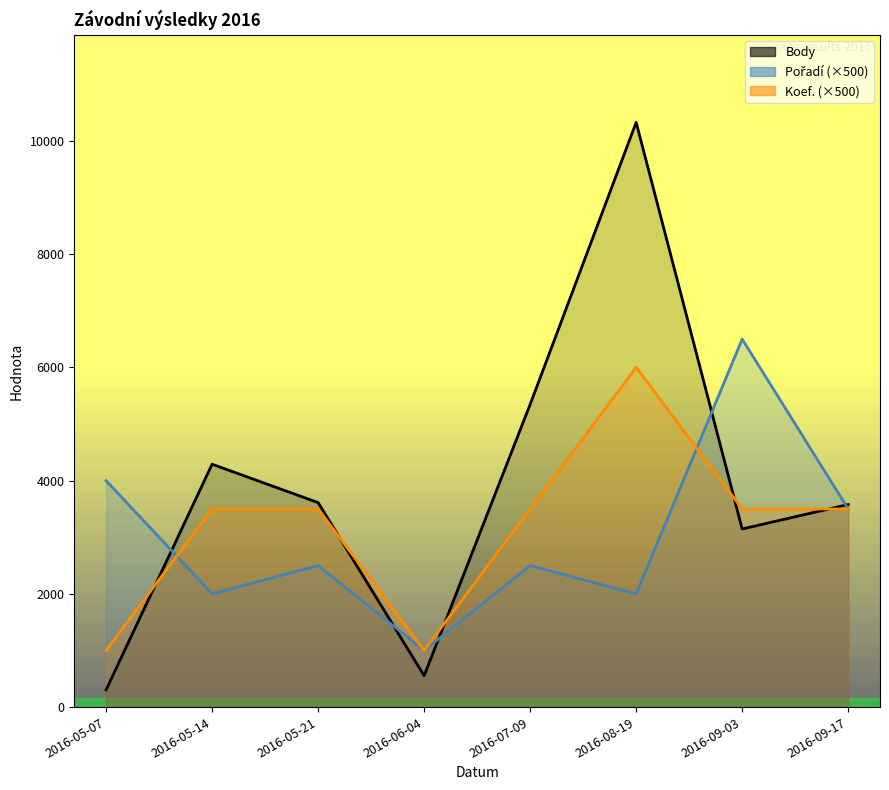

How many values in the Pořadí series are below 2500?

3